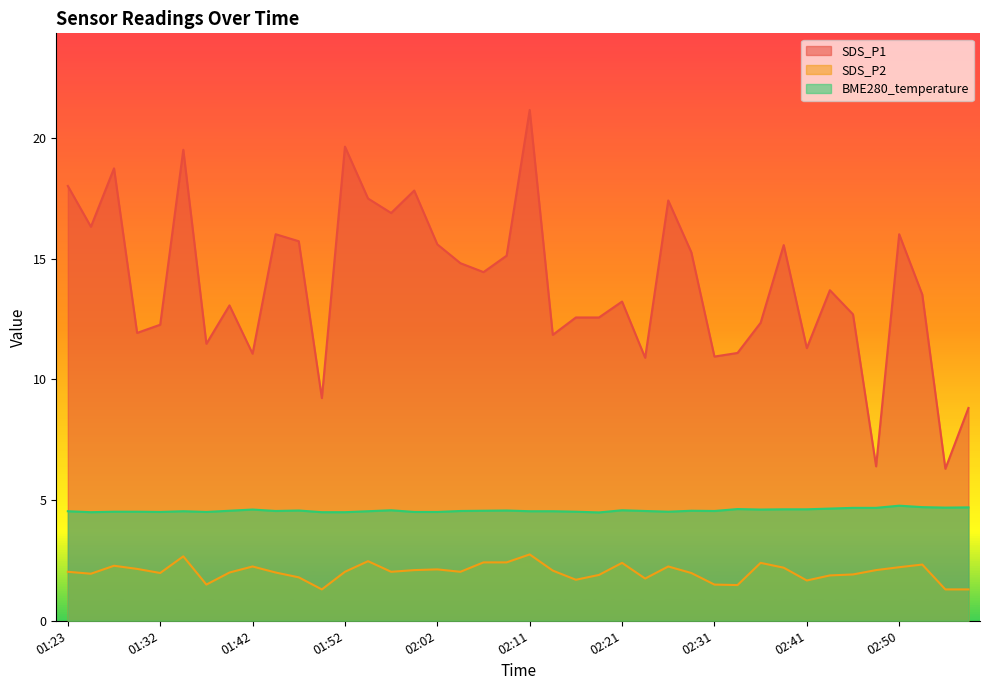

Is the value of SDS_P2 at 01:32 greater than the value of SDS_P1 at 02:58?

No